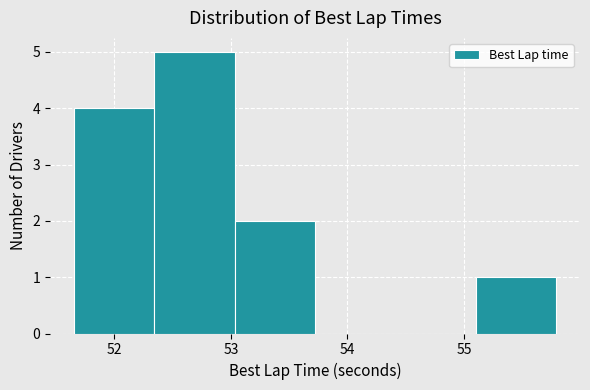

What is the height of the bar covering 52.3 to 53.0 on the x-axis? Neither the bar edges nor the heights are printed on the chart, so give them approximately, as read against the axes.

5